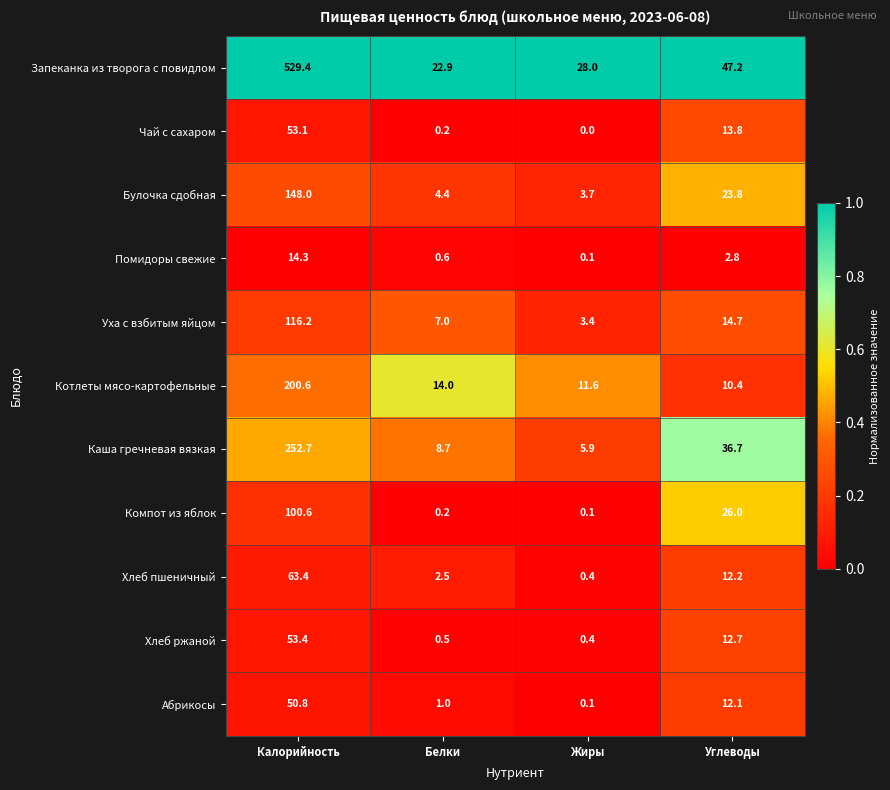

Count the number of categories in the chart.

4